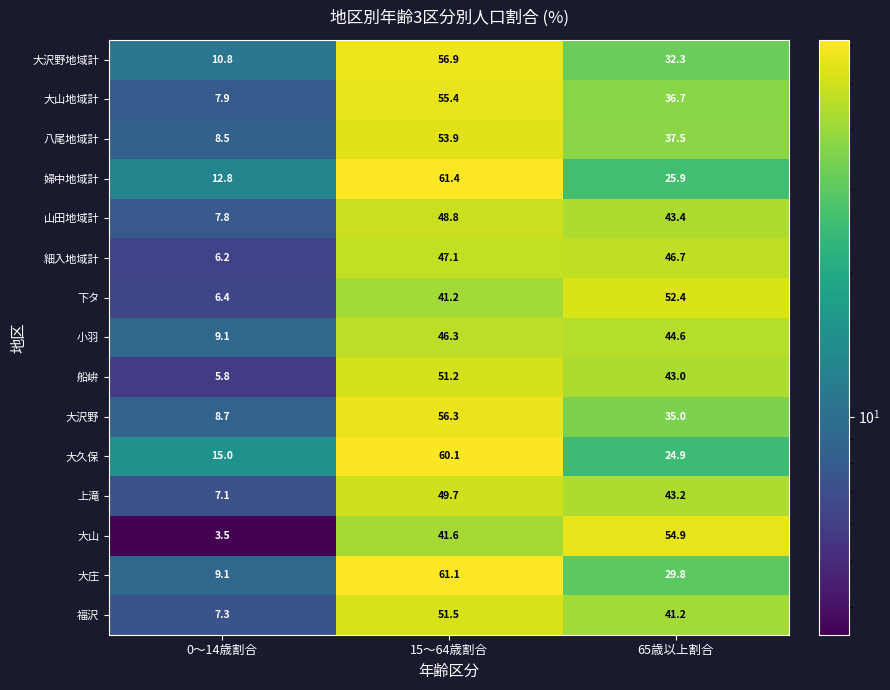

Is the value of 細入地域計 at 65歳以上割合 greater than the value of 八尾地域計 at 65歳以上割合?

Yes